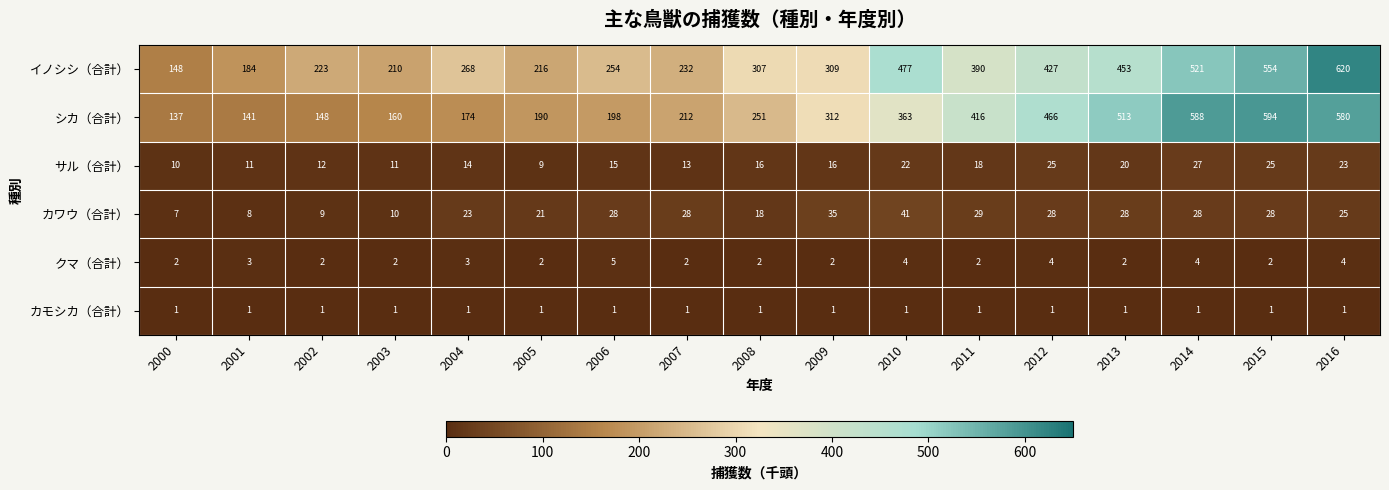

Between 2000 and 2003, which series saw the biggest shift?

イノシシ（合計）